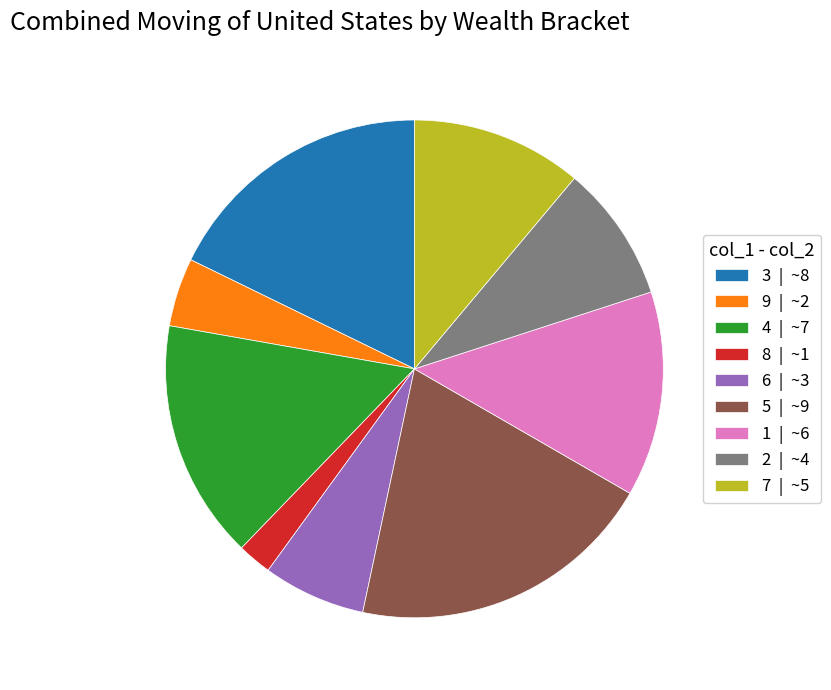

Which has a higher value, 7 or 8?

7